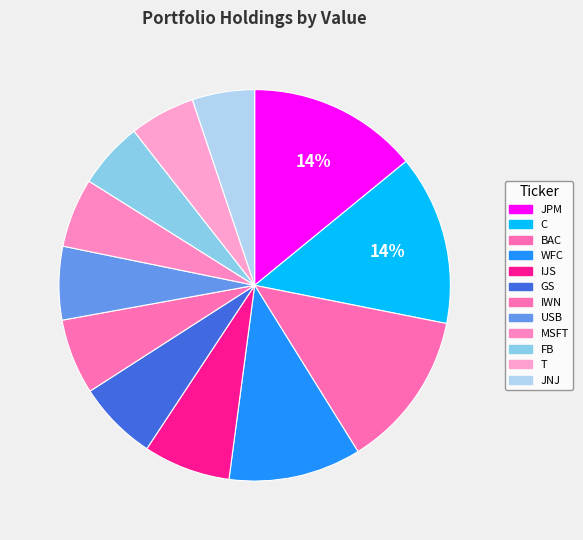

To the nearest percent, what is the difference between the largest and smallest slice percentages?

9%